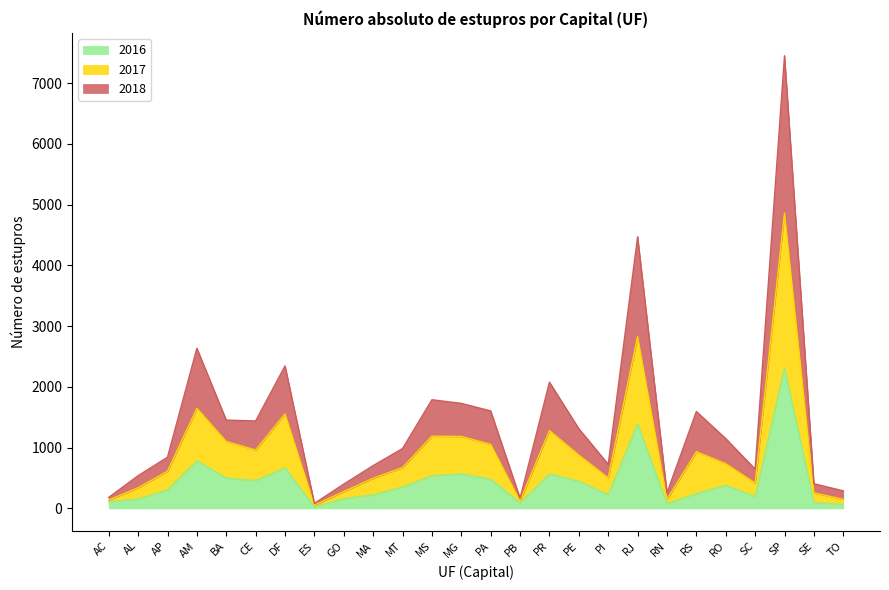

Where is the first local maximum for 2016?

AM